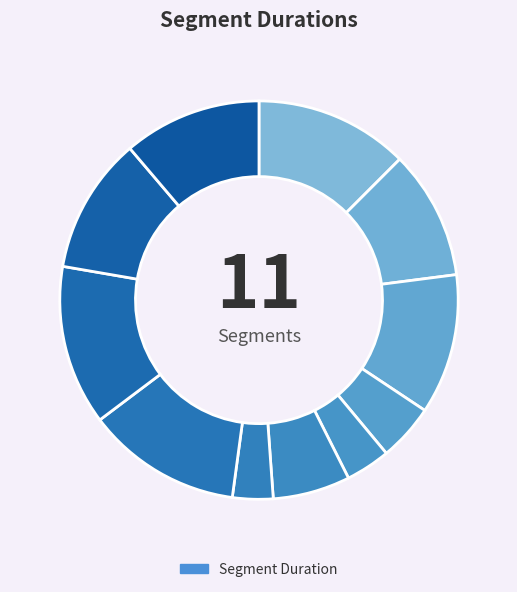

Rank the categories by value from highest to lowest.

1-4 The Restricted Section, 1-3 A Jinxed Broom, 1-1 The Magic Begins, 1-2 Out of the Dungeon, 1-6 Face Of The Enemy, 1-5 The Forbidden Forest, Wingardium Leviosa, Lumos Solem, Lumos, Strength Potion, Broomstick Flying